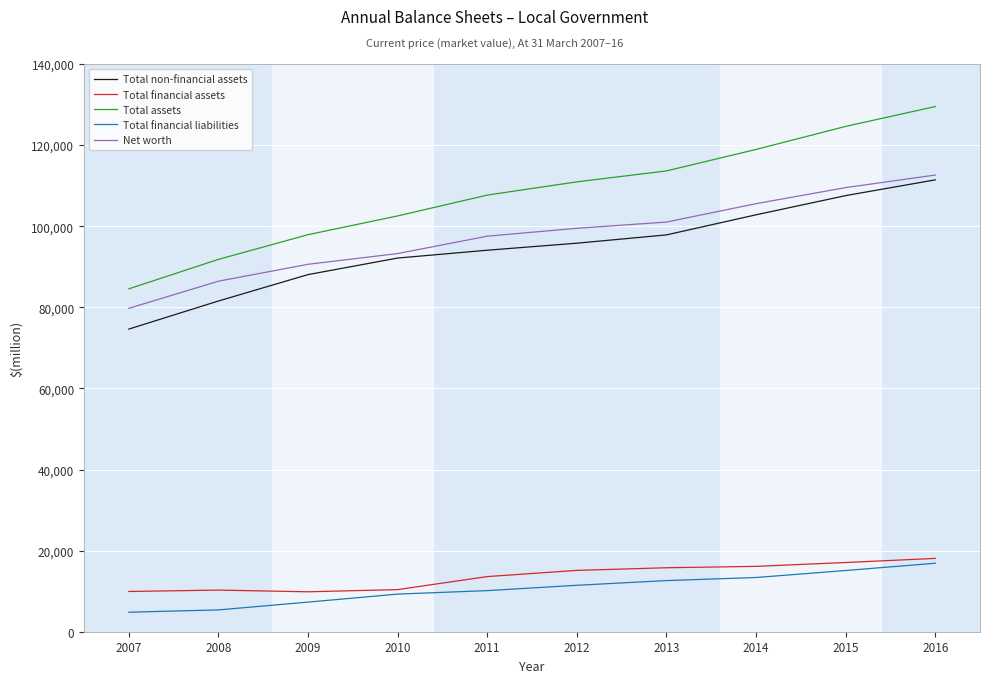

True or false: Net worth has more than 0 points higher than both neighbors.

False